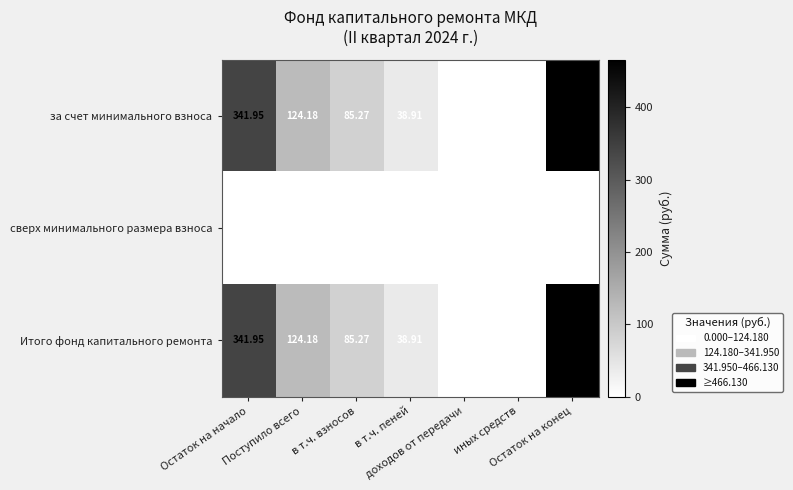

Reading left to right, extract all data points from this chart.

за счет минимального взноса: Остаток на начало=341.9	Поступило всего=124.2	в т.ч. взносов=85.3	в т.ч. пеней=38.9	доходов от передачи=0.0	иных средств=0.0	Остаток на конец=466.1
сверх минимального размера взноса: Остаток на начало=0.0	Поступило всего=0.0	в т.ч. взносов=0.0	в т.ч. пеней=0.0	доходов от передачи=0.0	иных средств=0.0	Остаток на конец=0.0
Итого фонд капитального ремонта: Остаток на начало=341.9	Поступило всего=124.2	в т.ч. взносов=85.3	в т.ч. пеней=38.9	доходов от передачи=0.0	иных средств=0.0	Остаток на конец=466.1